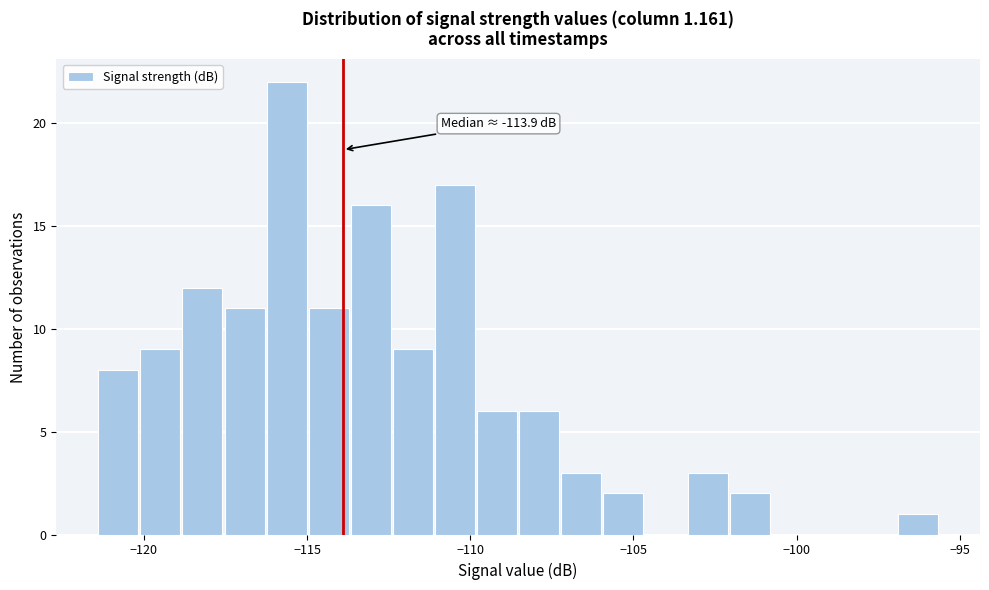

Around what value on the x-axis is the tallest bar? Give the approximate position of its centre, as read against the axis.

-115.5